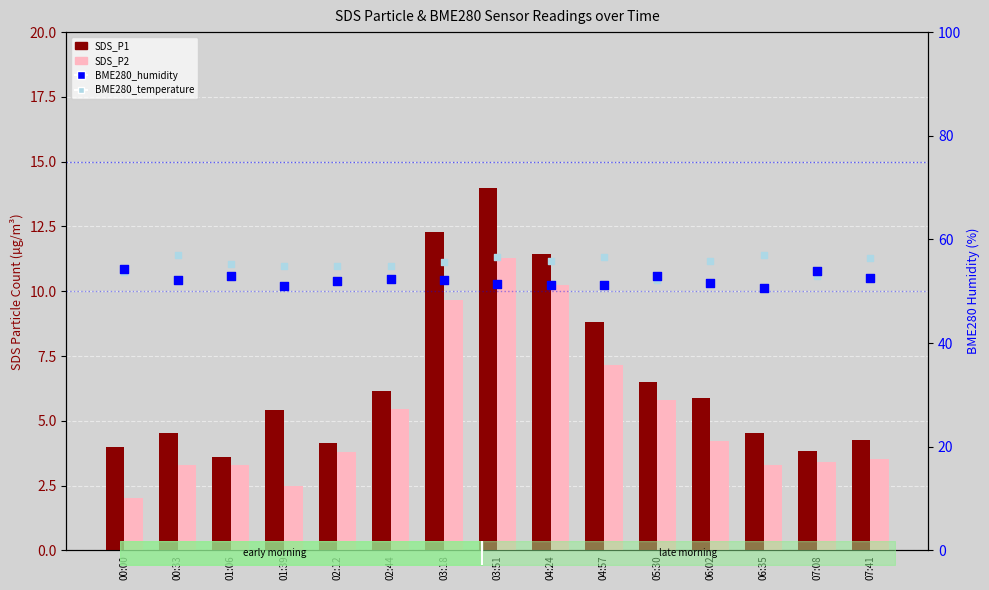

Which series reaches the minimum Y coordinate?

SDS_P2